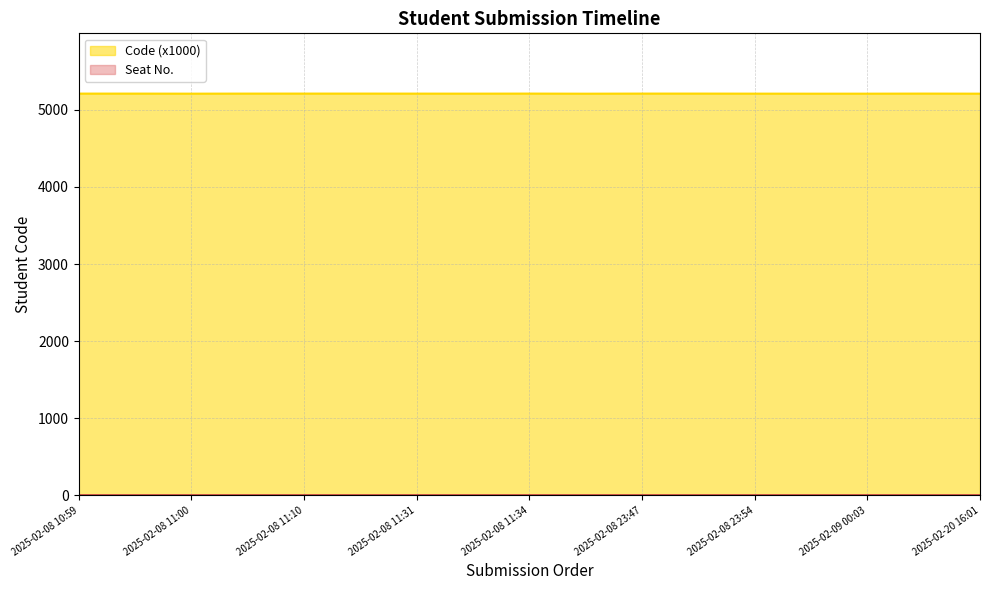

Which has a higher value, 2025-02-08 23:48 or 2025-02-09 00:01?

2025-02-08 23:48